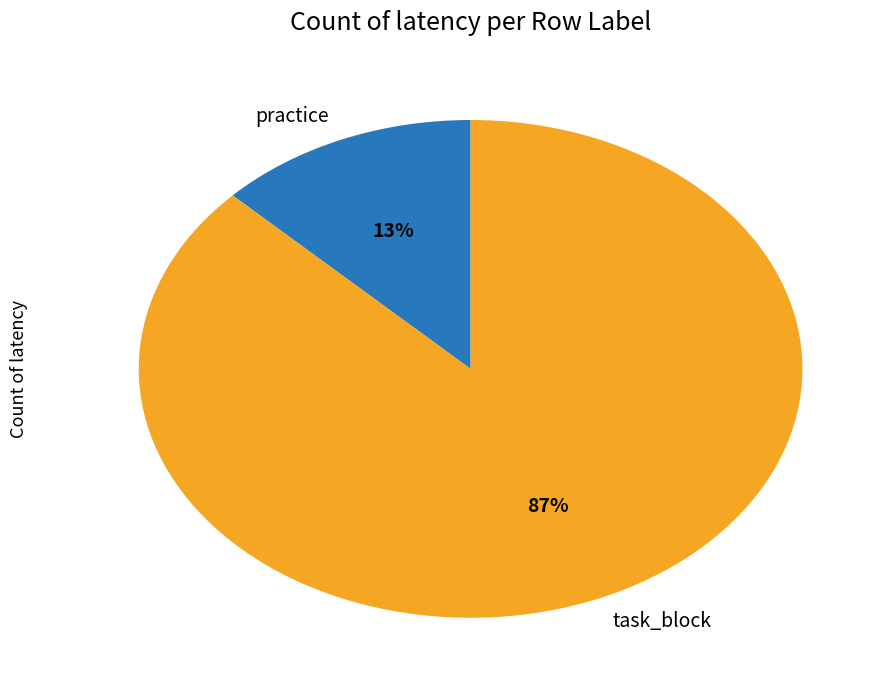

How many segments does this pie chart have?

2